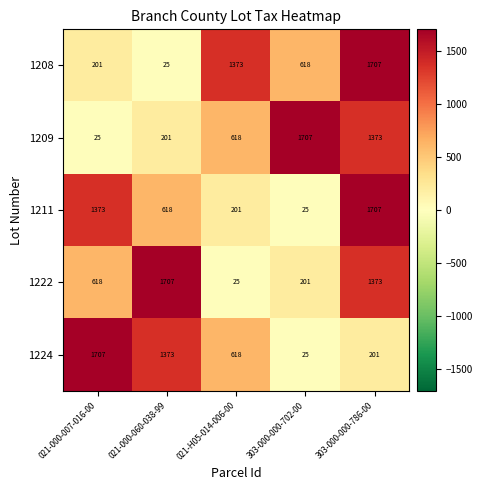

What is the total value across all series at 303-000-000-702-00?

2576